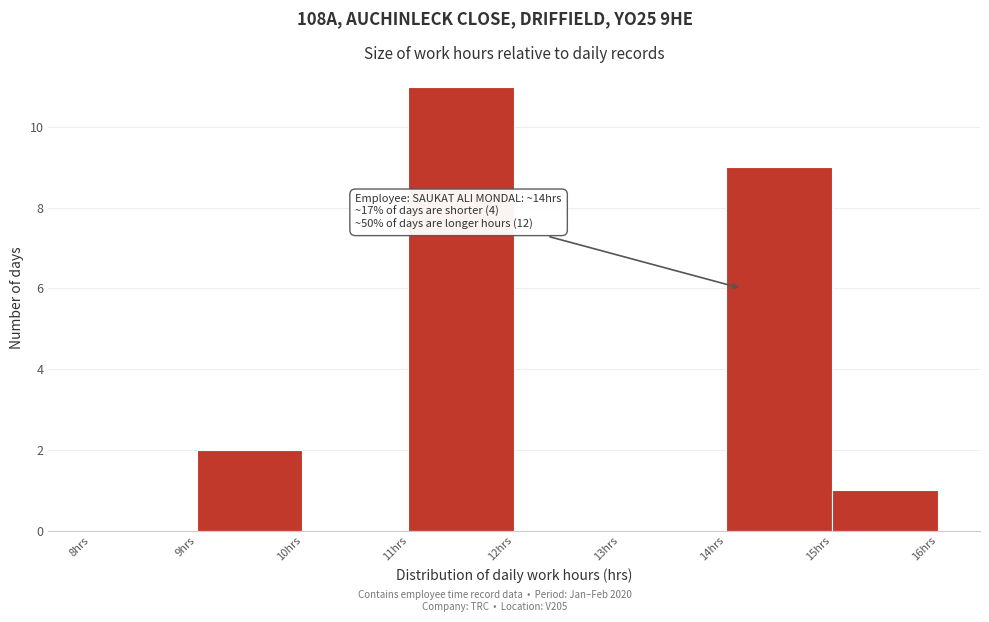

Which range on the x-axis has the tallest bar?

11 to 12